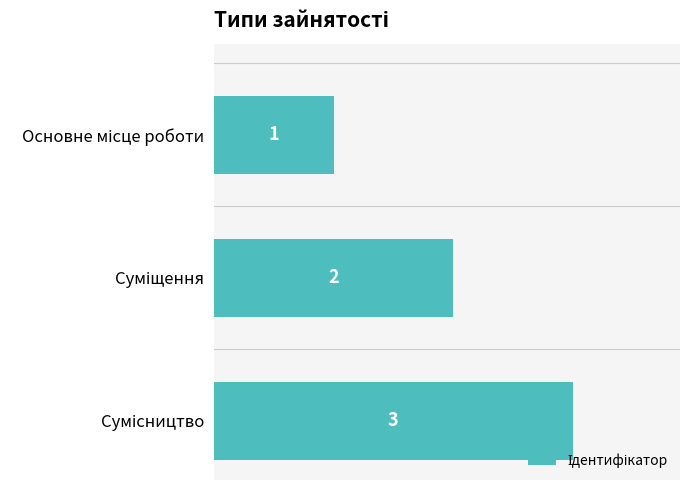

What is the value of the 2nd bar from the top?

2